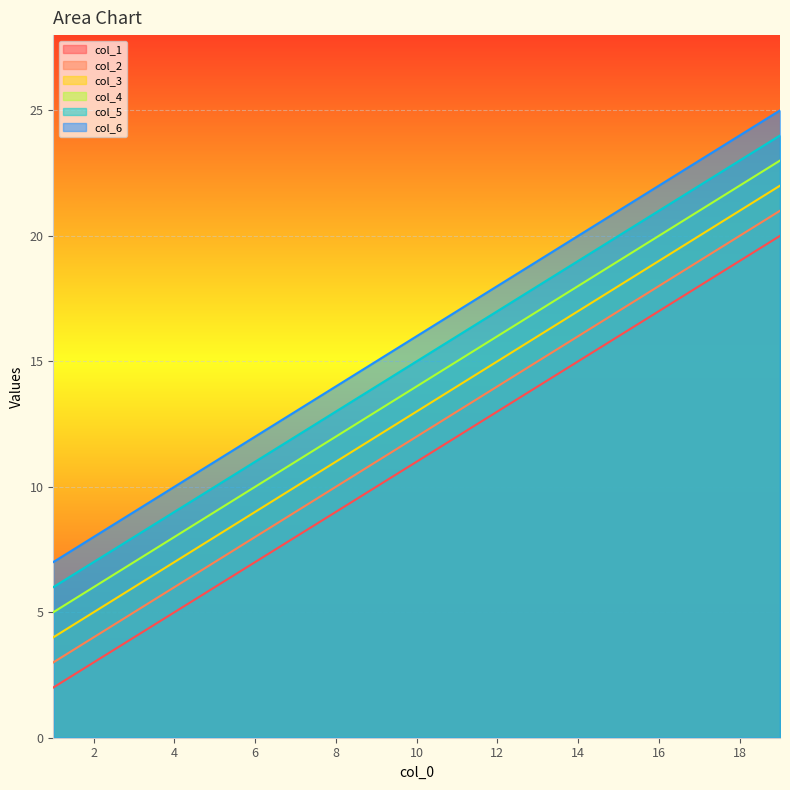

Is the value of col_2 at 3 greater than the value of col_1 at 5?

No